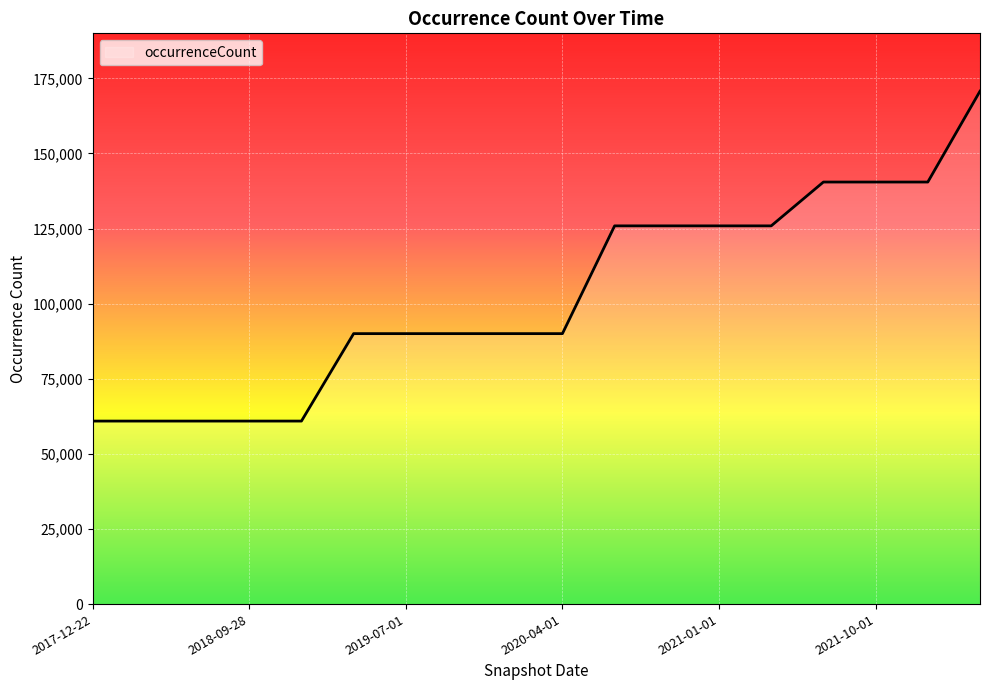

What is the smallest value displayed?

60923